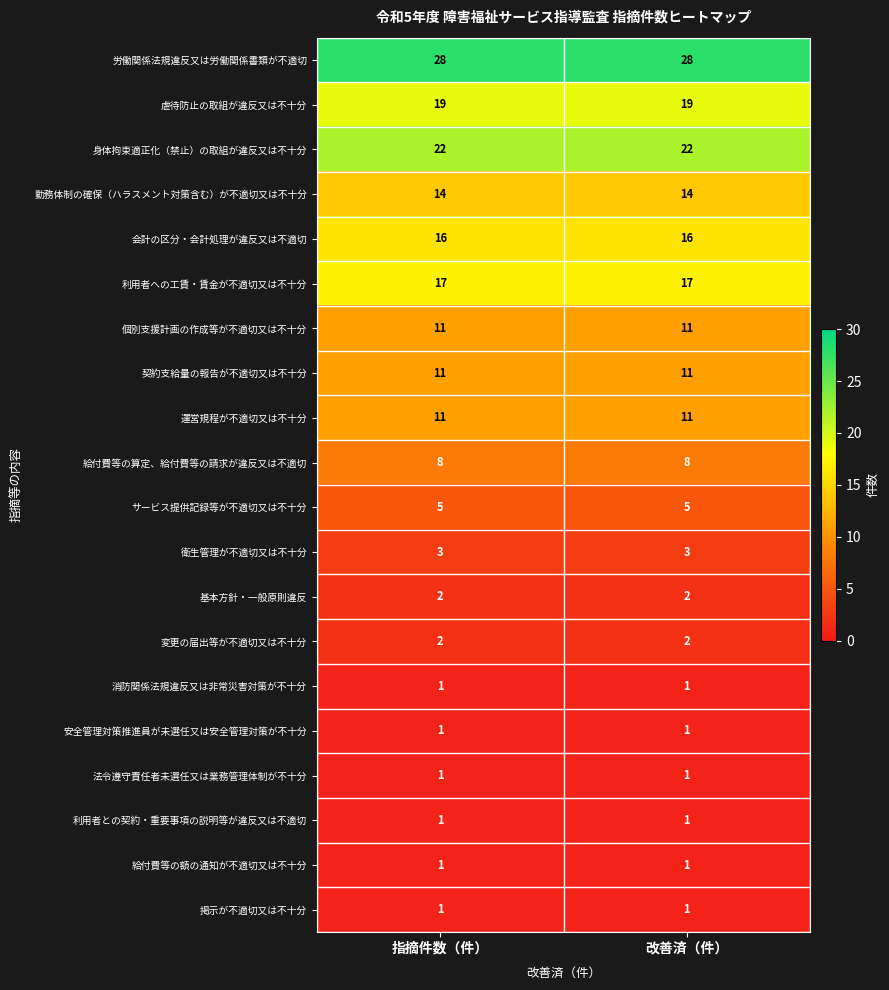

The value of 個別支援計画の作成等が不適切又は不十分 at 改善済（件） is 11. True or false?

True